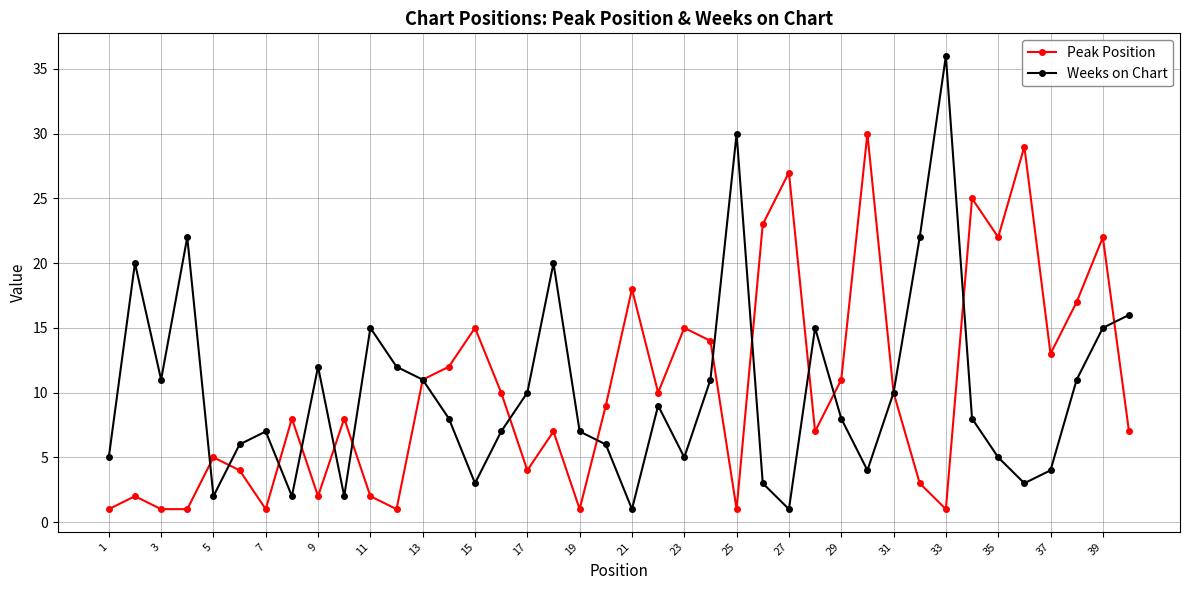

Rank the series by their maximum value, from highest to lowest.

Weeks on Chart, Peak Position